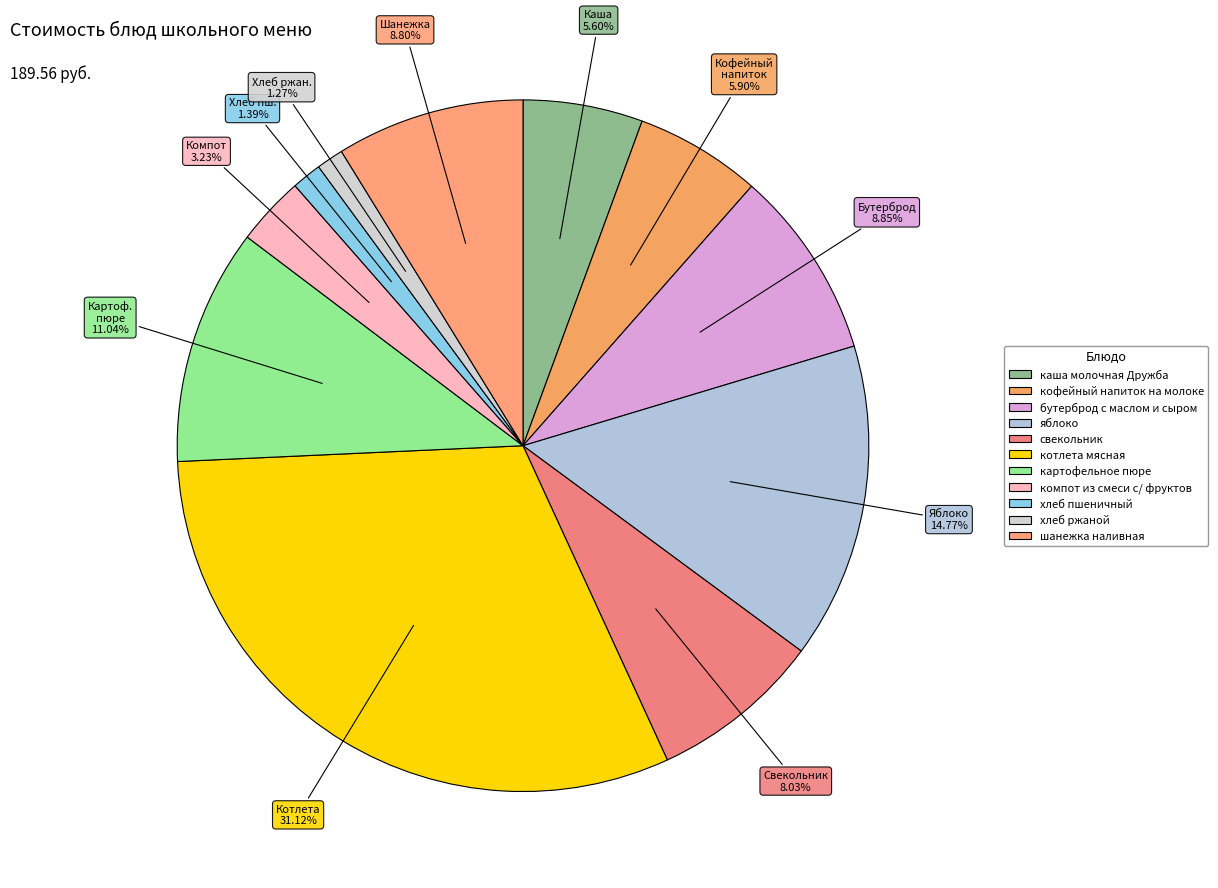

The хлеб пшеничный slice represents 1% of the pie. True or false?

True